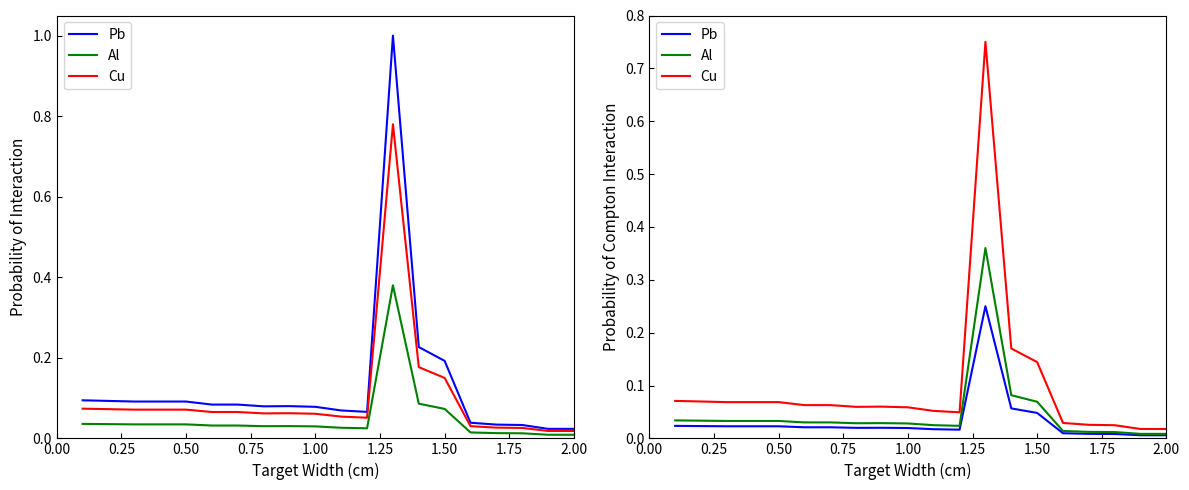

How many lines are shown in the chart?

3